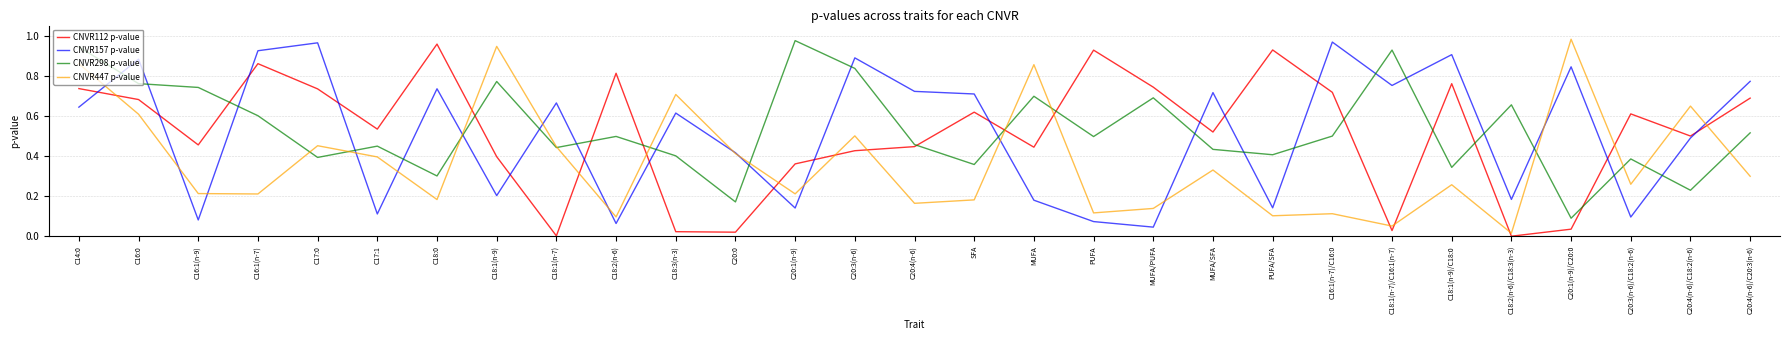

Is the value of CNVR298 p-value at C20:4(n-6)/C18:2(n-6) greater than the value of CNVR157 p-value at C18:2(n-6)/C18:3(n-3)?

Yes